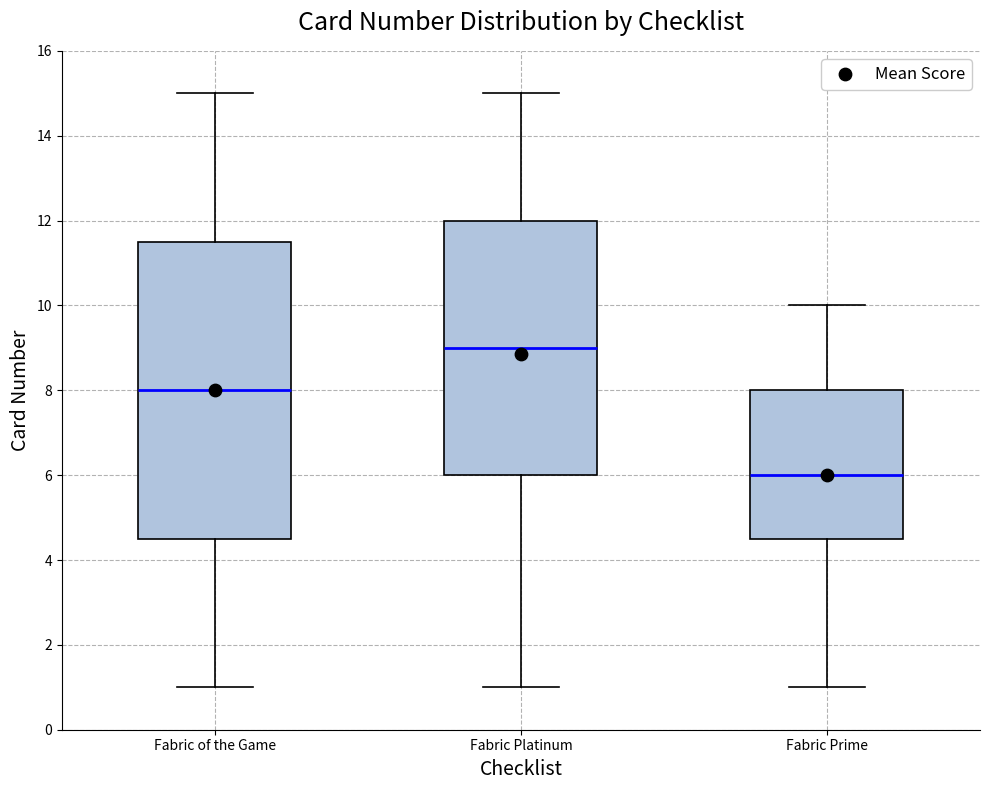

Where does the median line of the box for Fabric Platinum sit on the y-axis? The values are not printed on the chart, so give them approximately, as read against the axis.

9.0